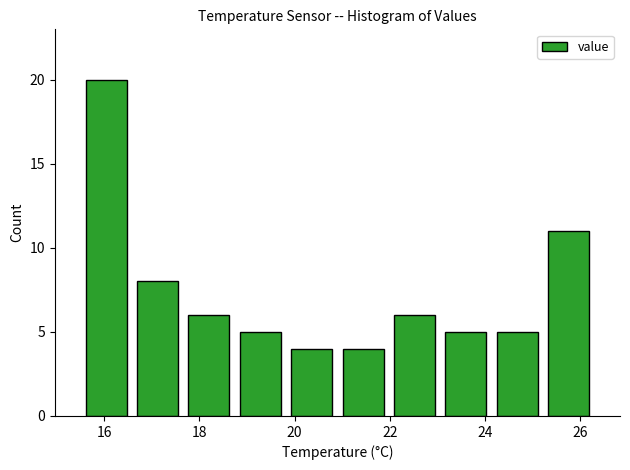

Reading left to right, transcribe this chart: for each bar, give the range it covers on the x-axis and its height. Neither the bar edges nor the heights are printed on the chart, so give them approximately, as read against the axes.

15.50 to 16.58: 20
16.58 to 17.66: 8
17.66 to 18.74: 6
18.74 to 19.82: 5
19.82 to 20.90: 4
20.90 to 21.98: 4
21.98 to 23.06: 6
23.06 to 24.14: 5
24.14 to 25.22: 5
25.22 to 26.30: 11